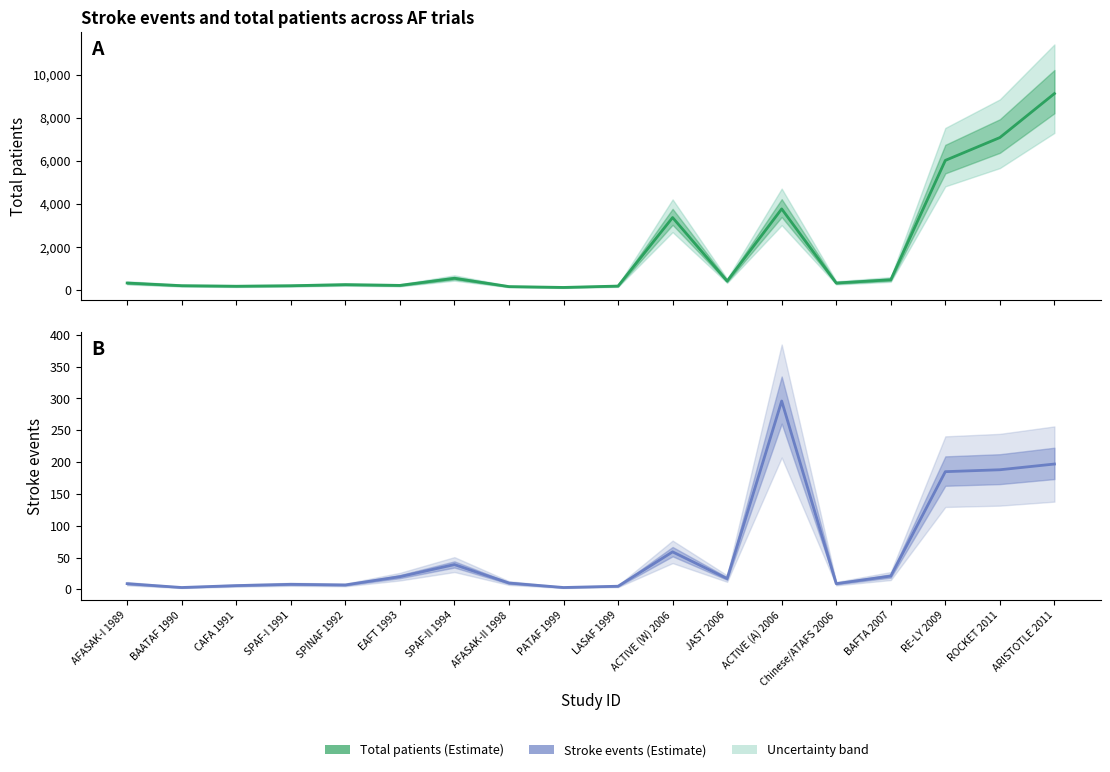

What is the sum of the Estimate (Total patients) values at ACTIVE (A) 2006 and JAST 2006?

4198